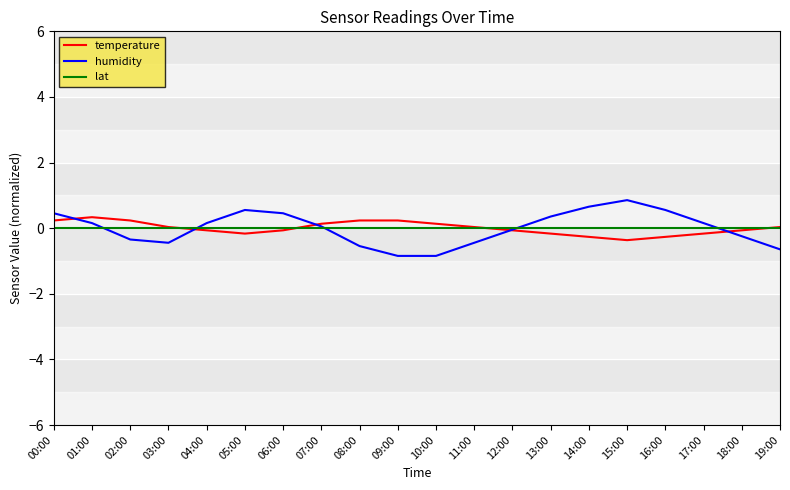

Between 10:00 and 15:00, which series saw the biggest shift?

humidity